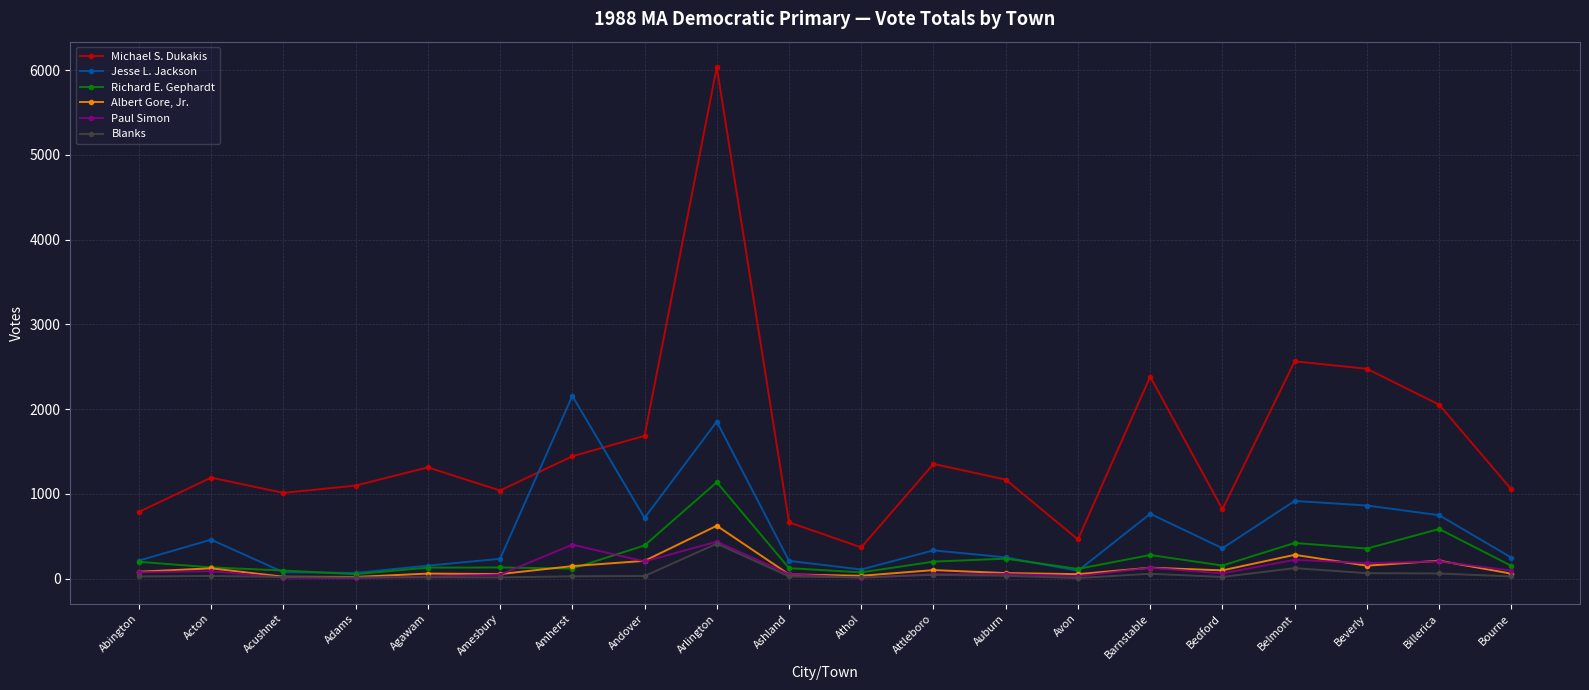

How many distinct data groups are displayed?

6